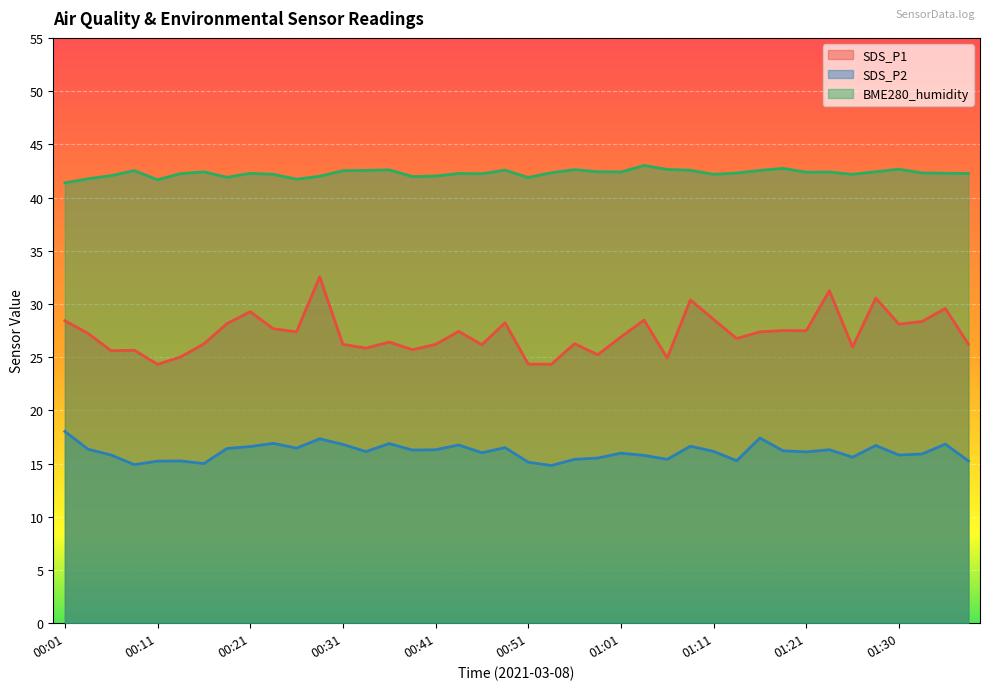

What is the total value across all series at 01:35?

88.7